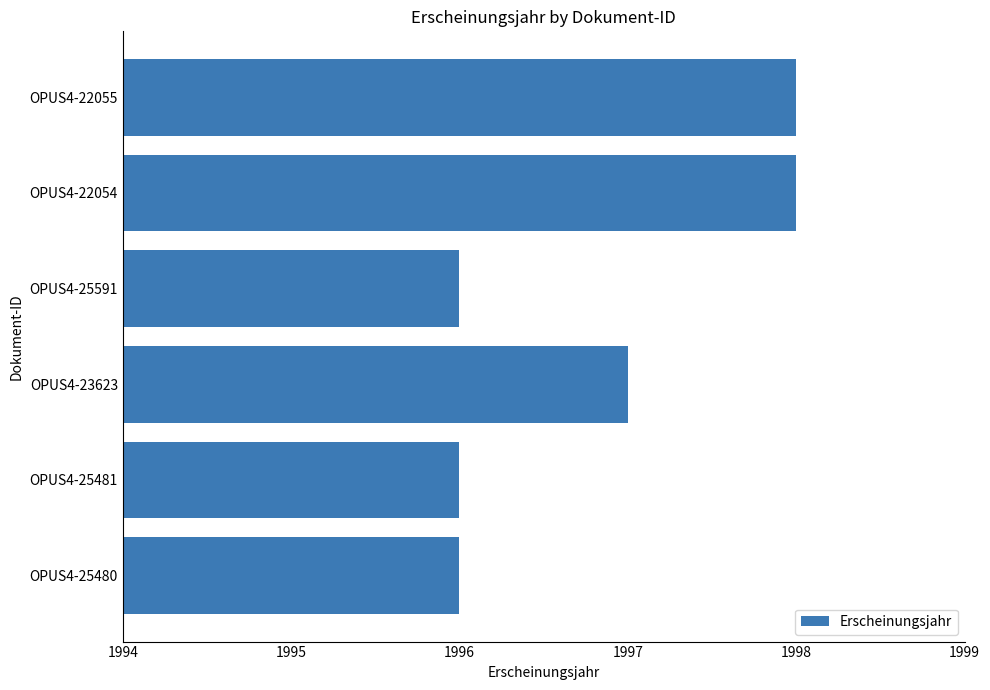

How many categories are shown in the chart?

6